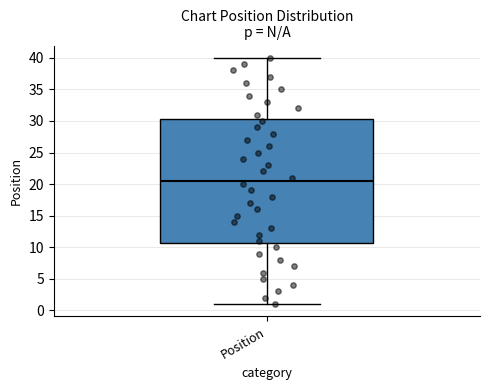

Transcribe this box plot: give where the median line is, the range the box spans, and where the two whiskers end, as read against the y-axis. The values are not printed on the chart, so give them approximately, as read against the axis.

median 20.5, box 11.0 to 30.5, whiskers 1.0 to 40.0